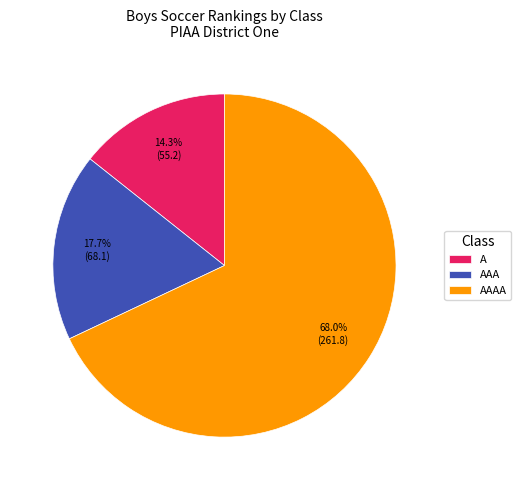

To the nearest percent, what is the average slice percentage?

33%